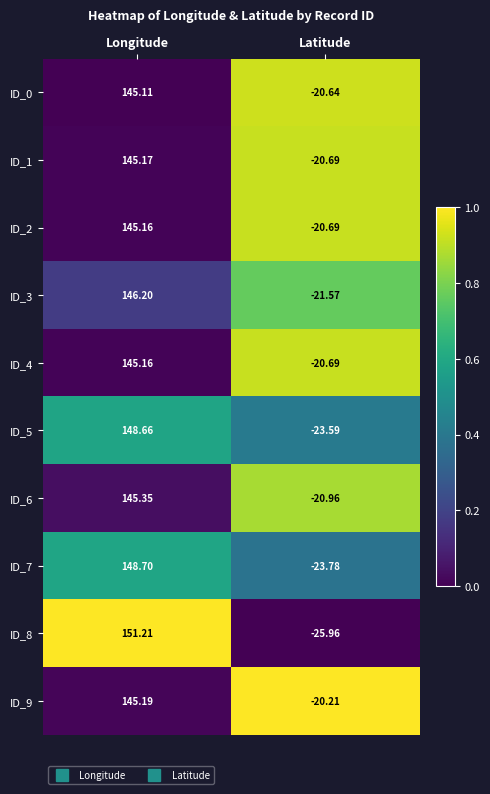

Where does the ID_8 series first go above 151?

Longitude